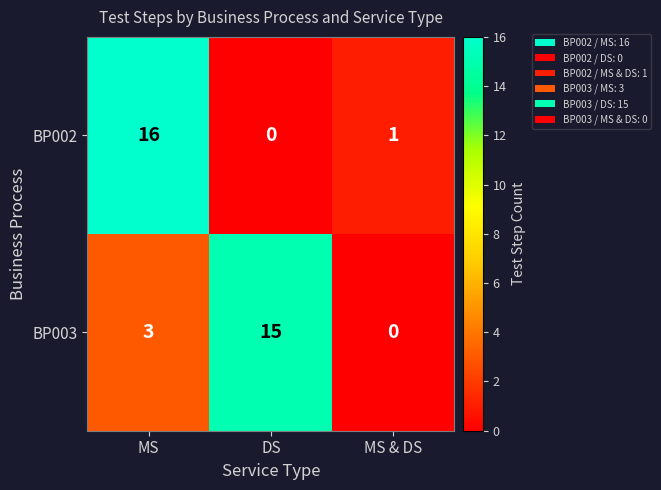

Reading left to right, what are all the values shown in this chart?

BP002: 16	0	1
BP003: 3	15	0